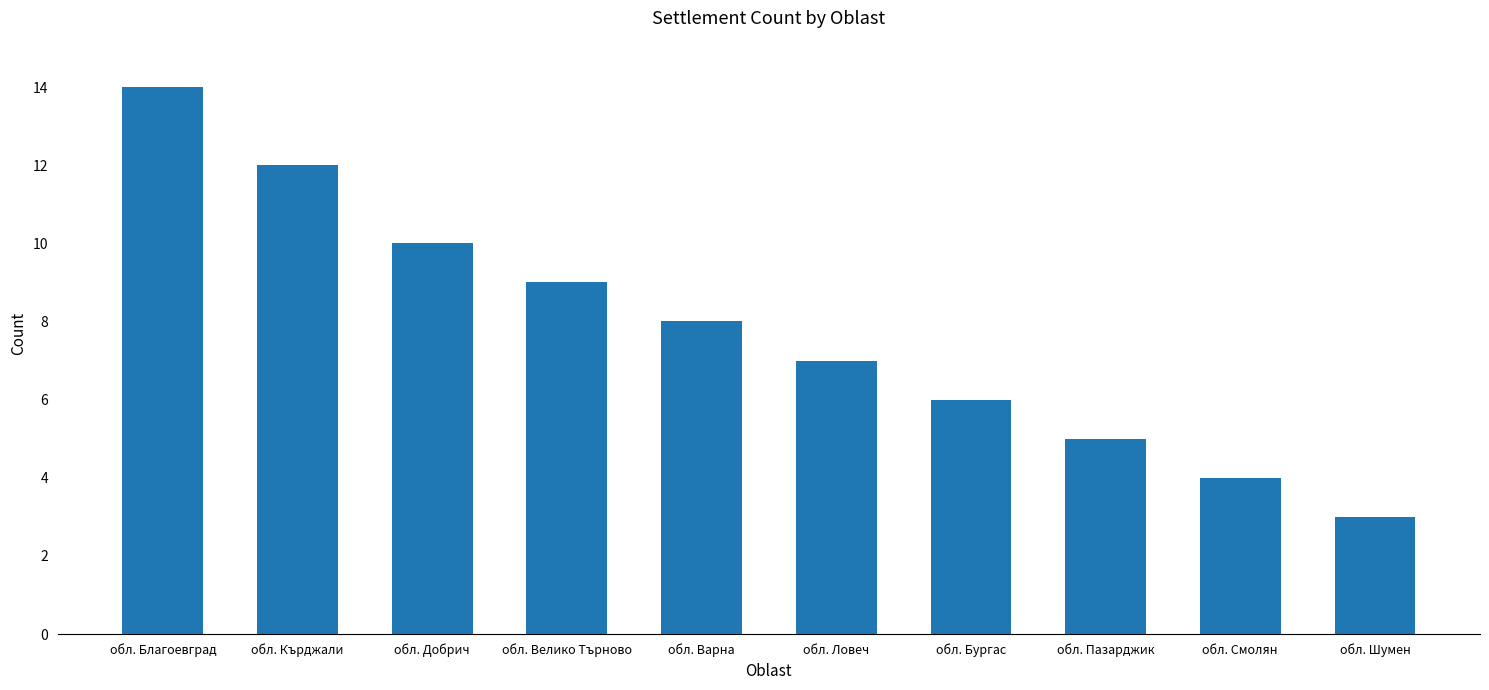

What is the change in value from обл. Кърджали to обл. Смолян?

-8